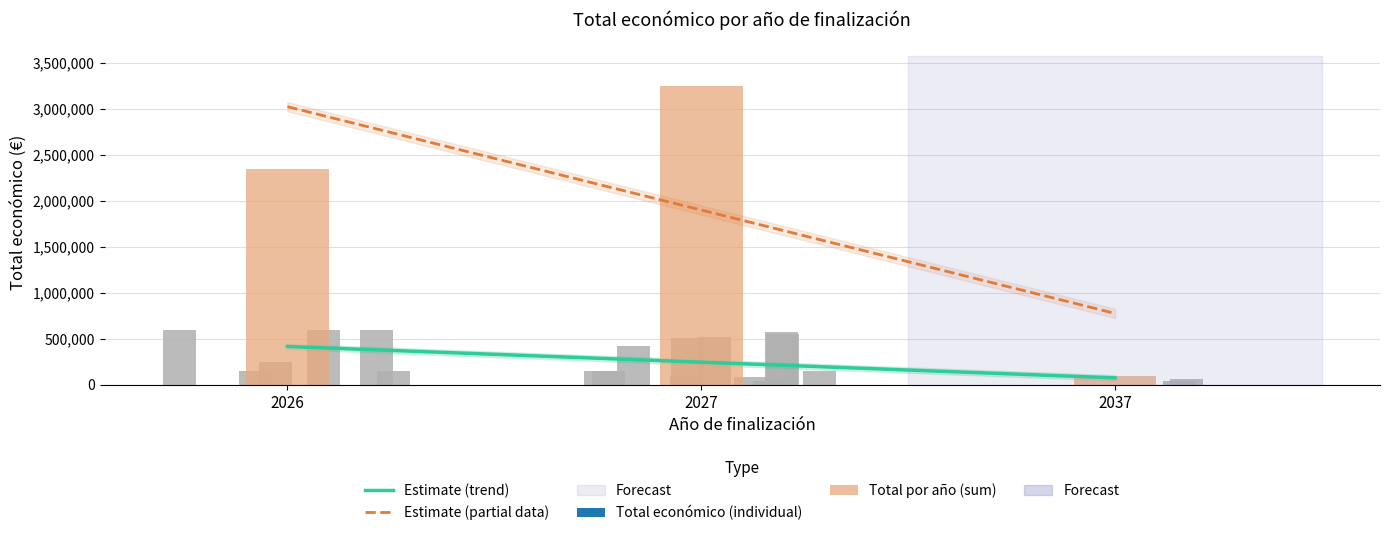

Reading left to right, transcribe all the data shown in this chart.

Estimate (trend): 2026=416018.9	2027=245488.6	2037=74958.3
Estimate (partial data): 2026=3021813.0	2027=1898649.0	2037=775485.0
Total por año (sum): 2026=2346310.0	2027=3249655.0	2037=99982.0